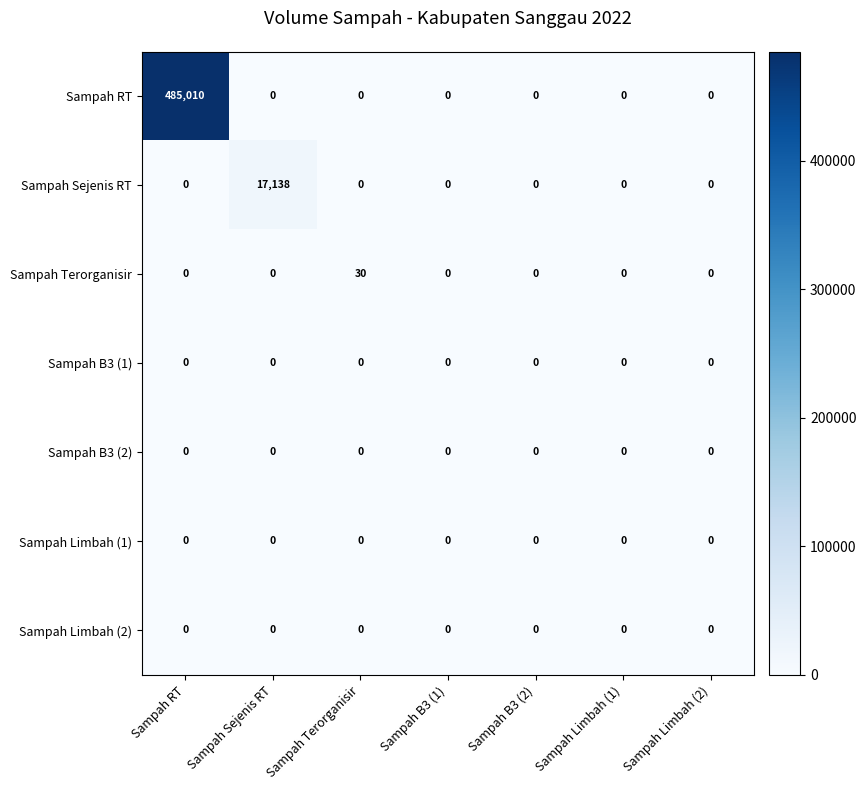

What is the difference between the highest and lowest values at Sampah Sejenis RT?

17138